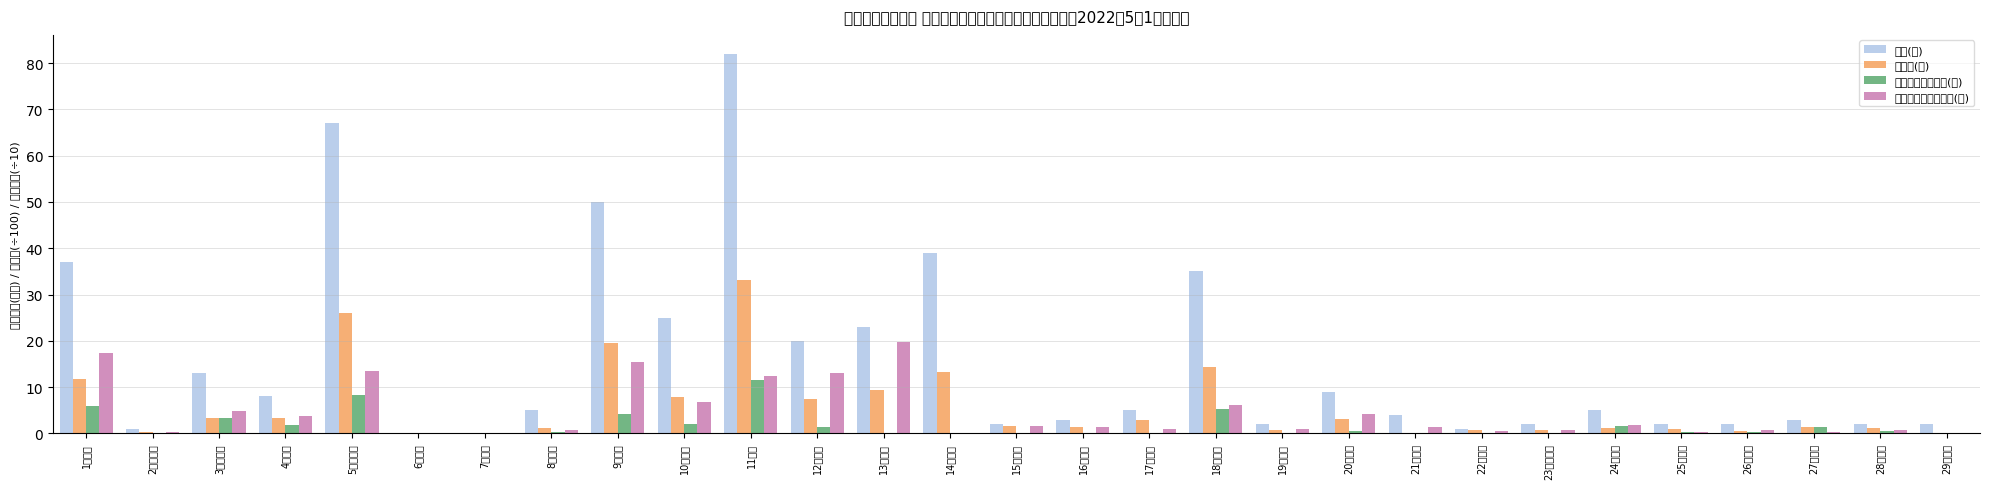

Where is 支援員数（非正規）(計) nearest to the value 9?

10亀山市